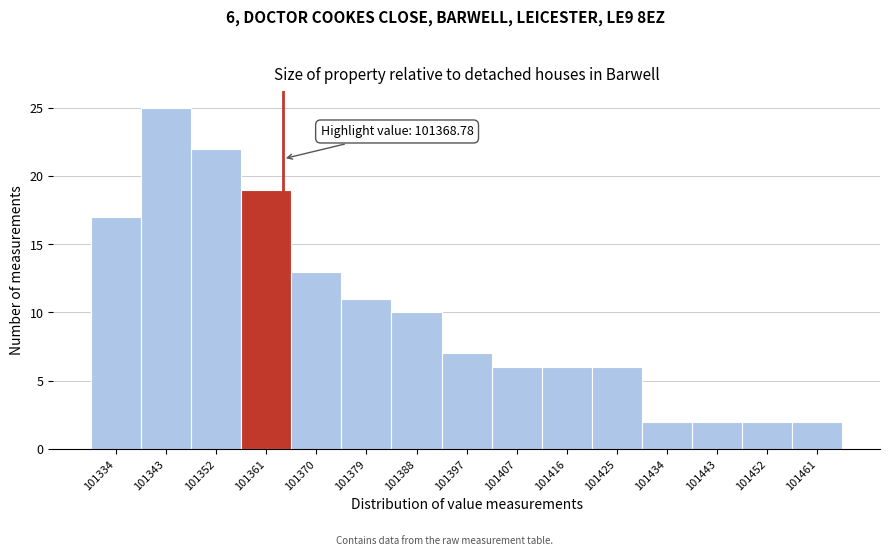

Reading left to right, what are all the values shown in this chart?

17	25	22	19	13	11	10	7	6	6	6	2	2	2	2